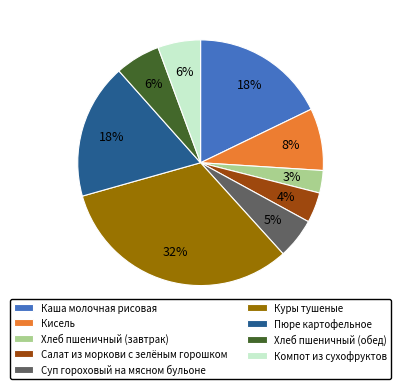

Is Хлеб пшеничный (обед) the majority of the pie?

No